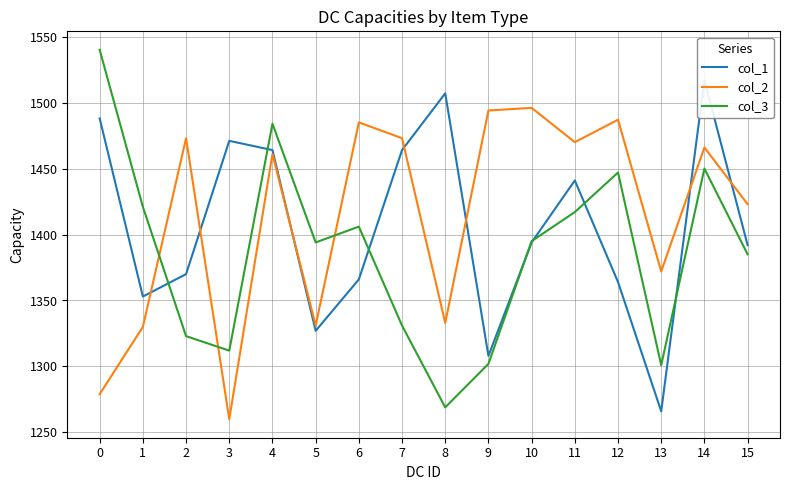

Count the number of data series in this chart.

3